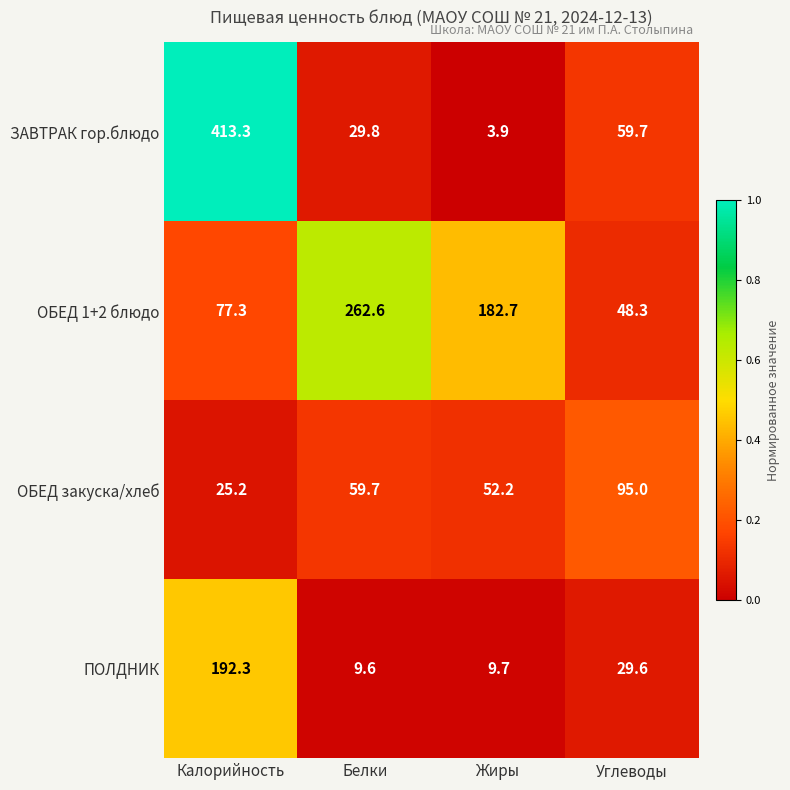

Reading right to left, what are all the values shown in this chart?

ЗАВТРАК гор.блюдо: 59.7	3.9	29.8	413.3
ОБЕД 1+2 блюдо: 48.3	182.7	262.6	77.3
ОБЕД закуска/хлеб: 95.0	52.2	59.7	25.2
ПОЛДНИК: 29.6	9.7	9.6	192.3